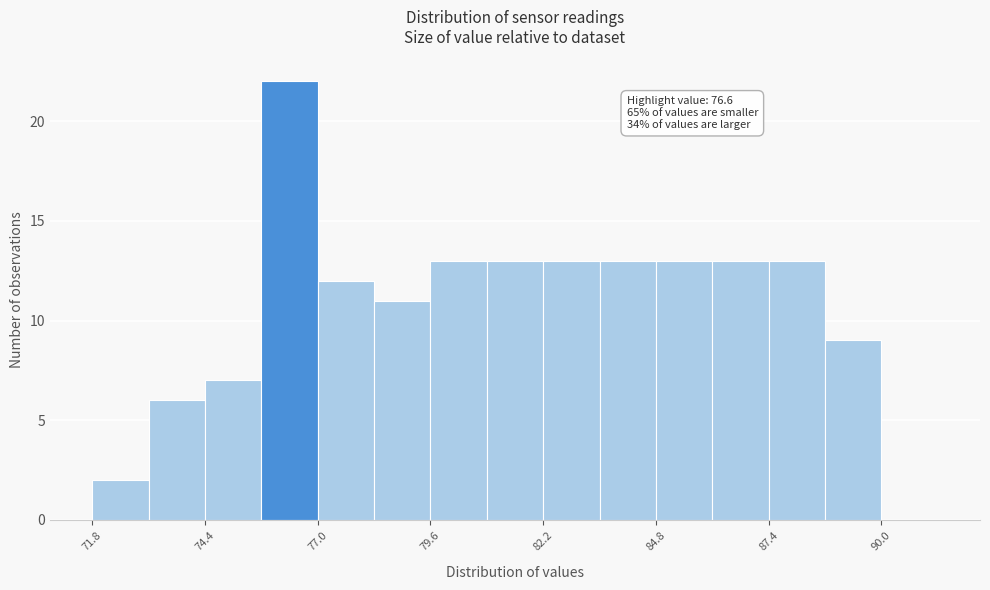

Around what value on the x-axis is the tallest bar? Give the approximate position of its centre, as read against the axis.

76.5